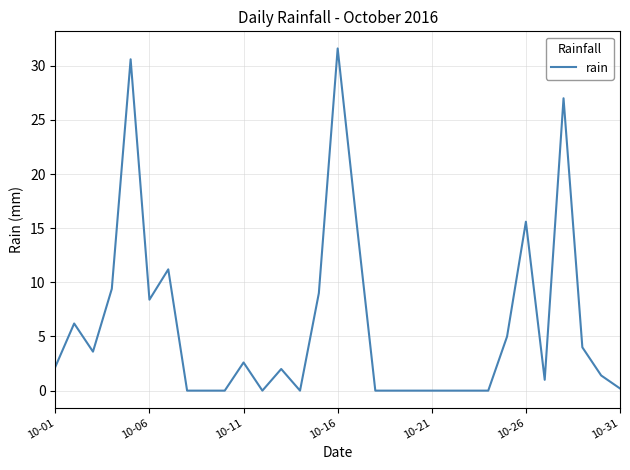

What is the greatest value displayed?

31.6